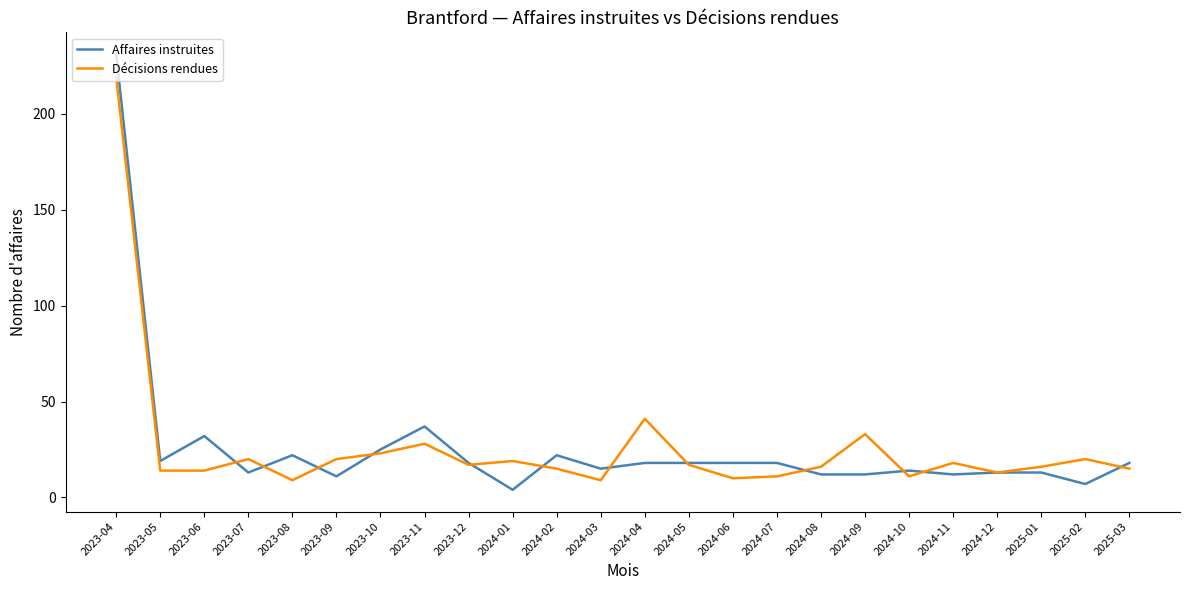

What is the lowest value of the Décisions rendues series?

9